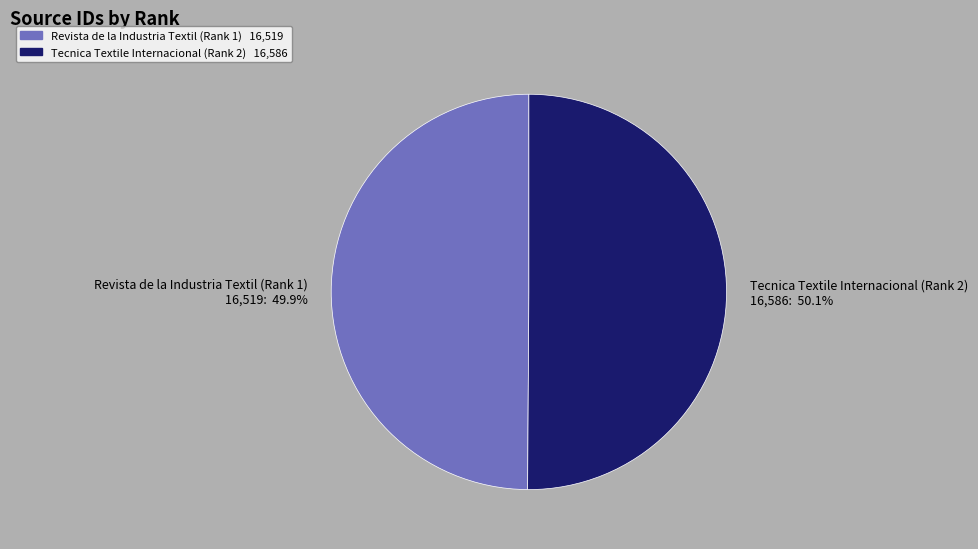

How many slices are in this pie chart?

2